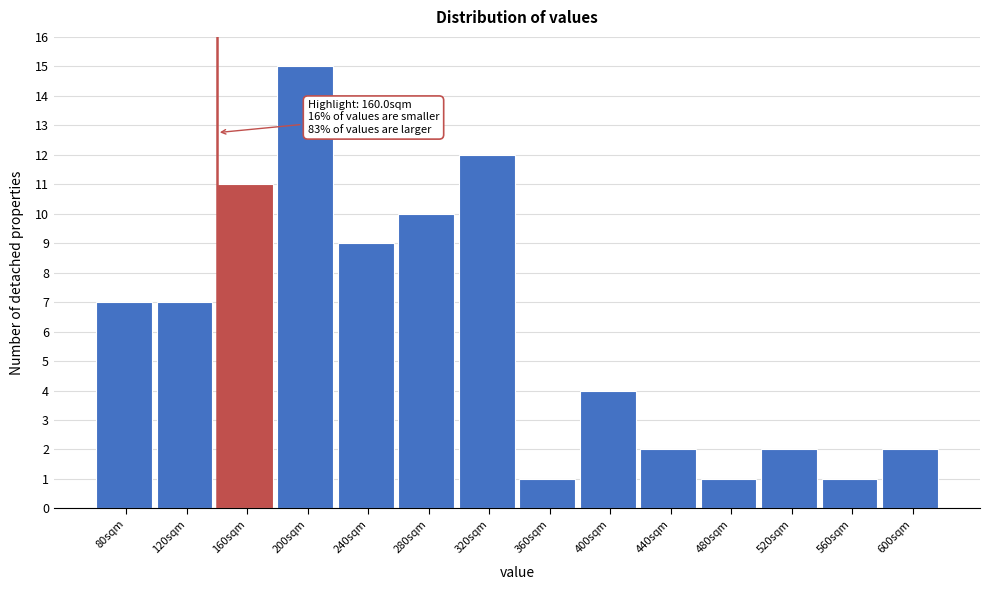

Reading left to right, transcribe all the data shown in this chart.

80sqm=7	120sqm=7	160sqm=11	200sqm=15	240sqm=9	280sqm=10	320sqm=12	360sqm=1	400sqm=4	440sqm=2	480sqm=1	520sqm=2	560sqm=1	600sqm=2